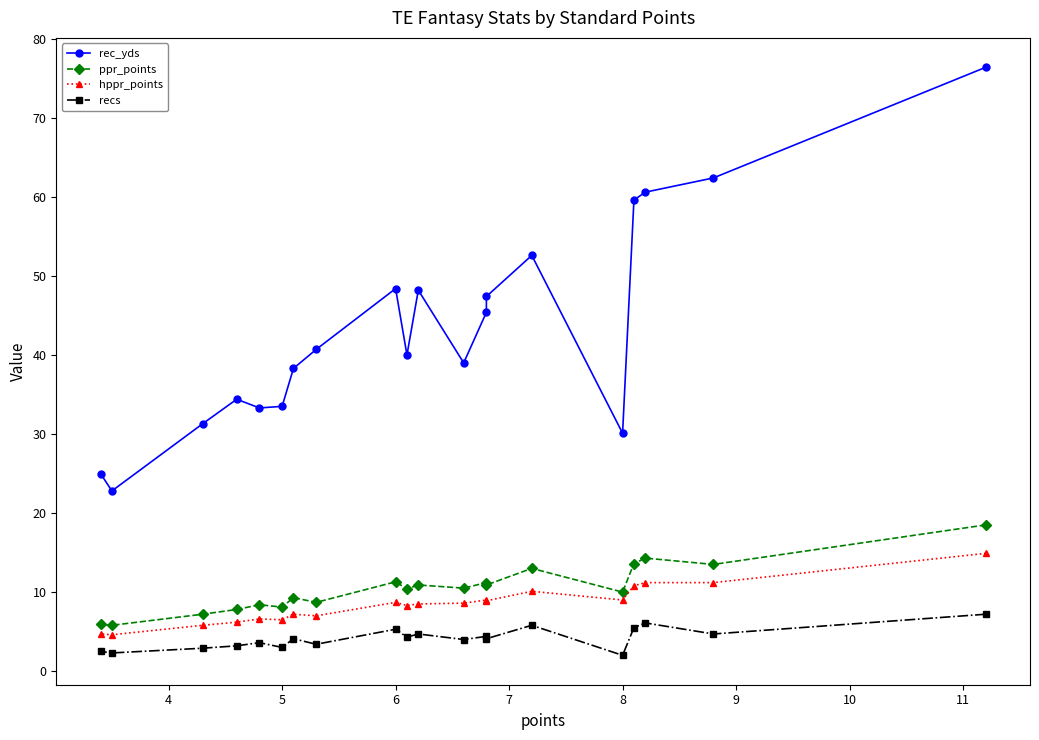

How many data points in hppr_points are above 8?

12